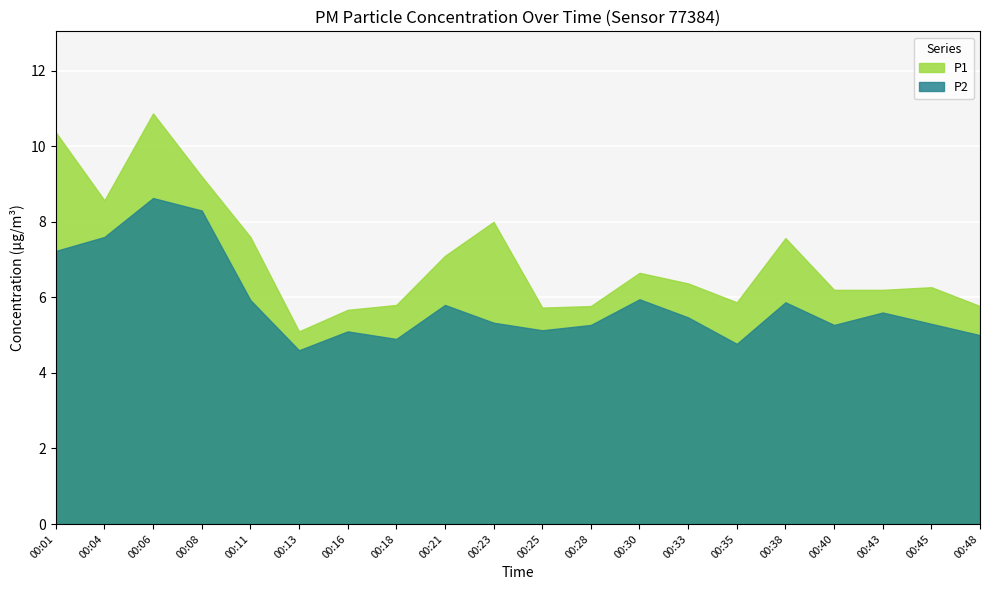

True or false: P2 and P1 cross at least once.

False